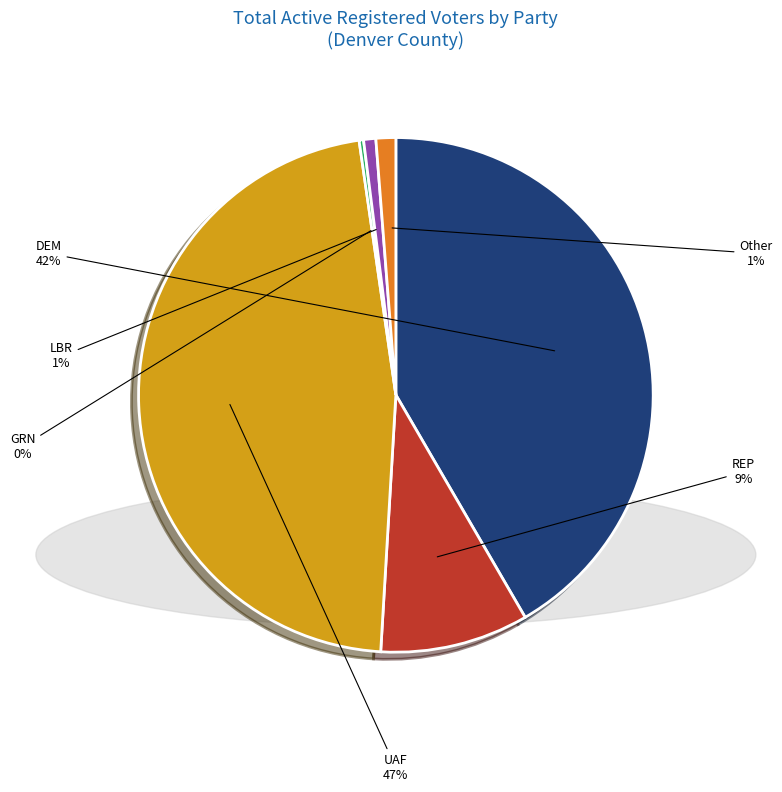

Does any single category account for the majority?

No